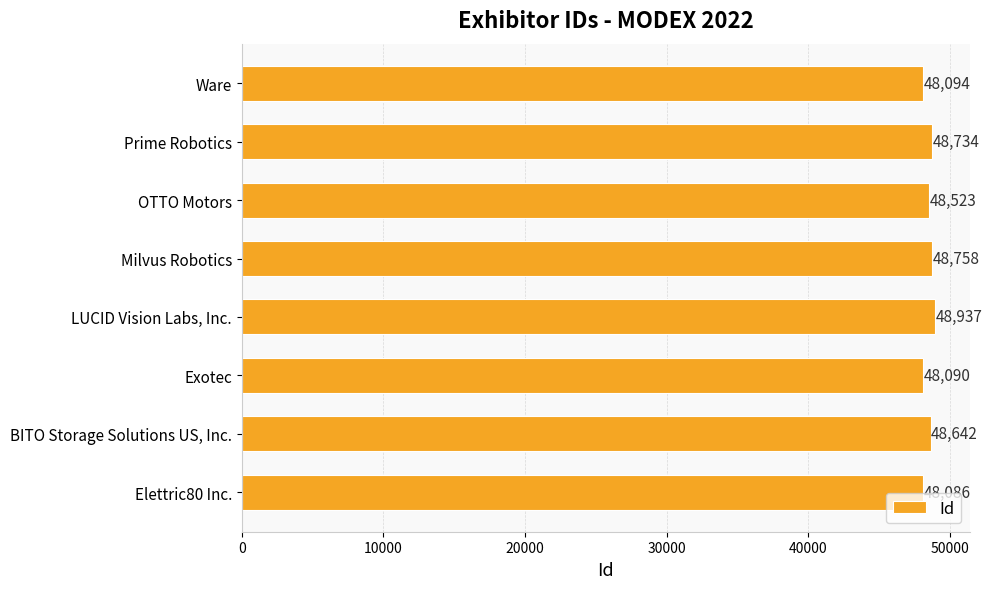

What is the change in value from BITO Storage Solutions US, Inc. to Ware?

-548